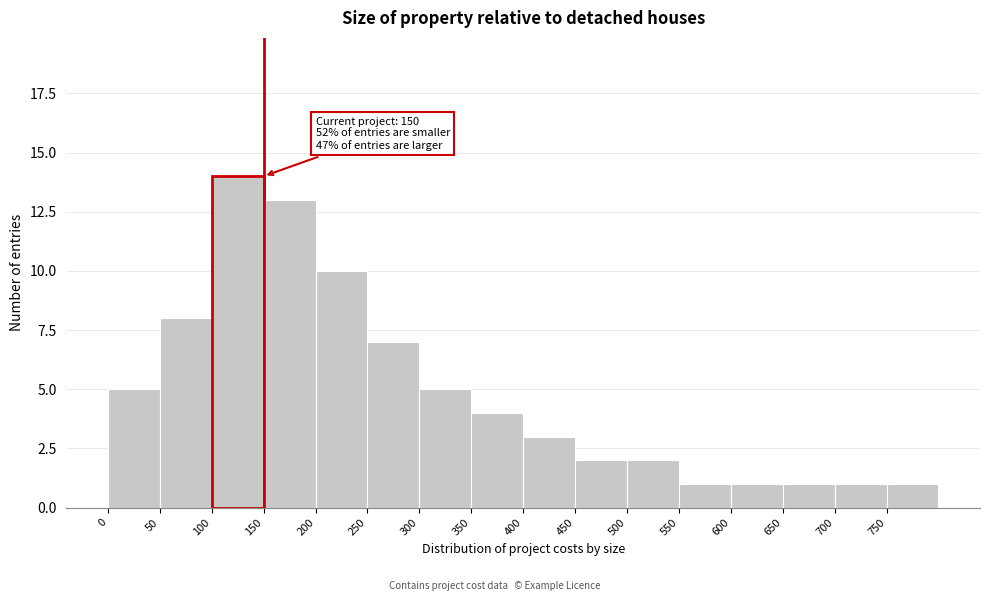

Over which range of the x-axis is the bar tallest?

100 to 150